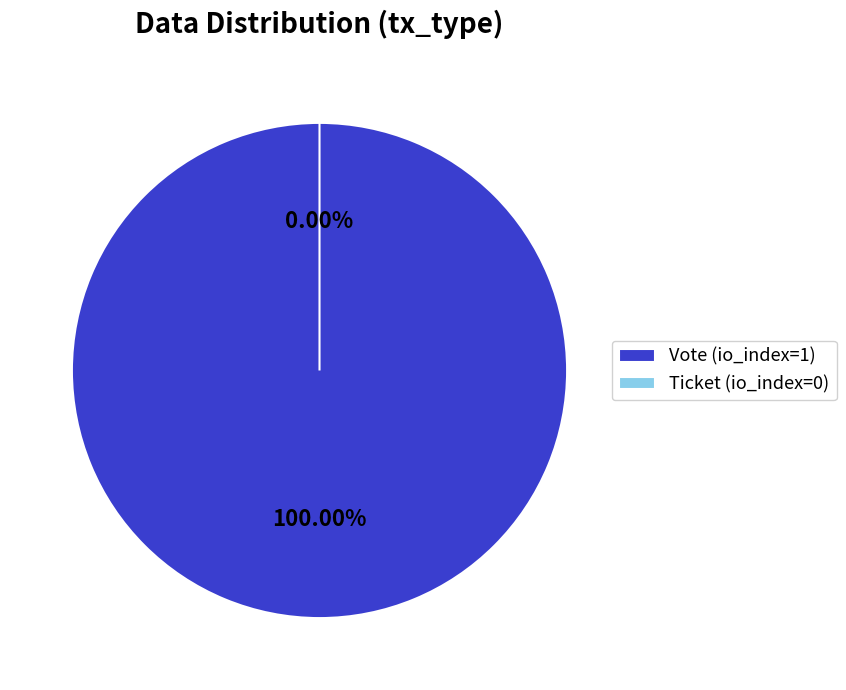

Count the number of slices in the pie.

2